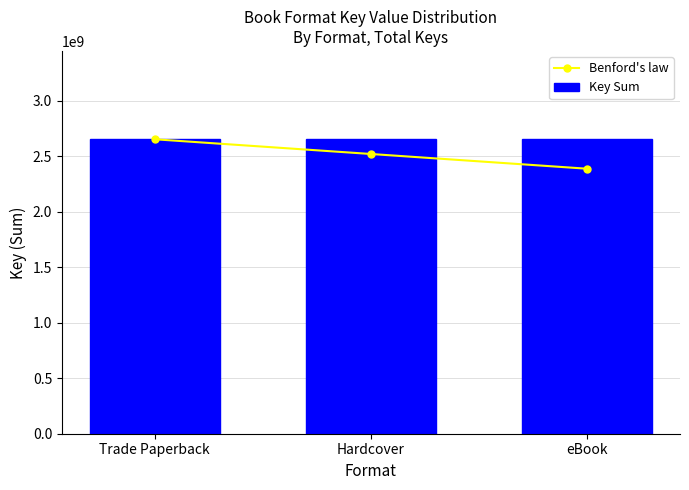

Are the bars grouped side by side (vs. stacked)?

Yes